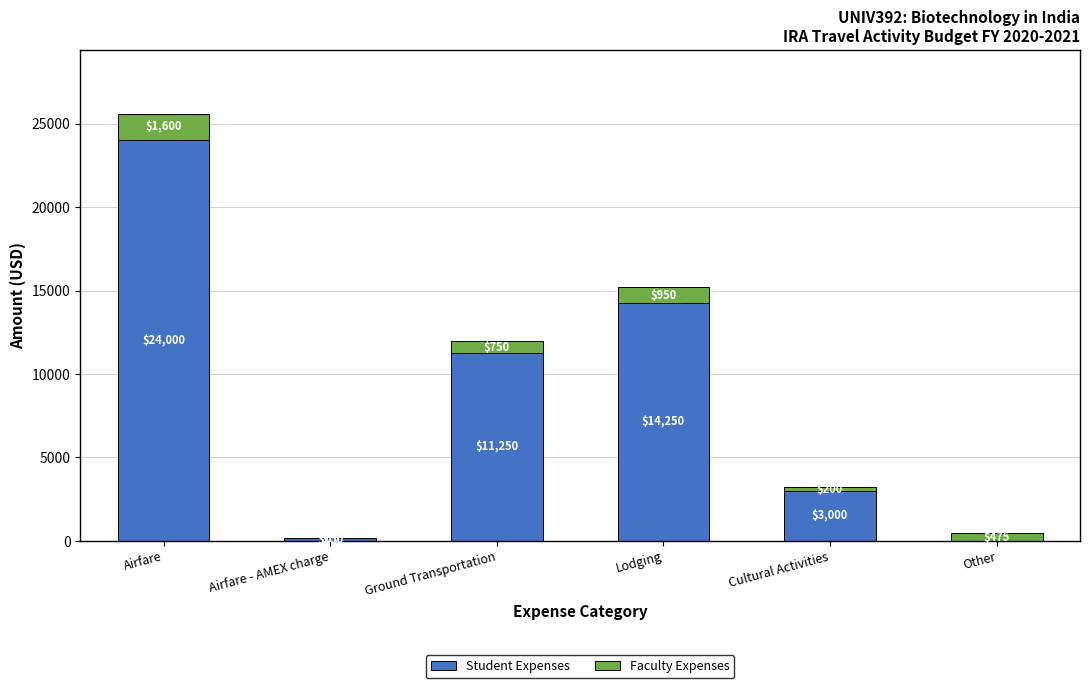

Where does the Student Expenses series first go above 11250?

Airfare